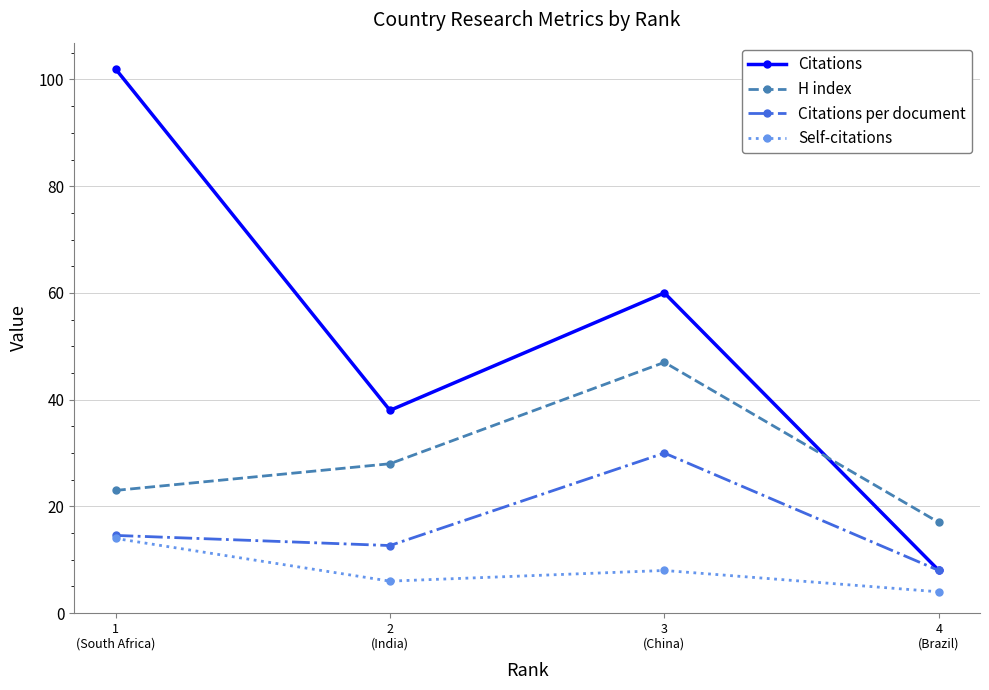

How many lines are shown in the chart?

4